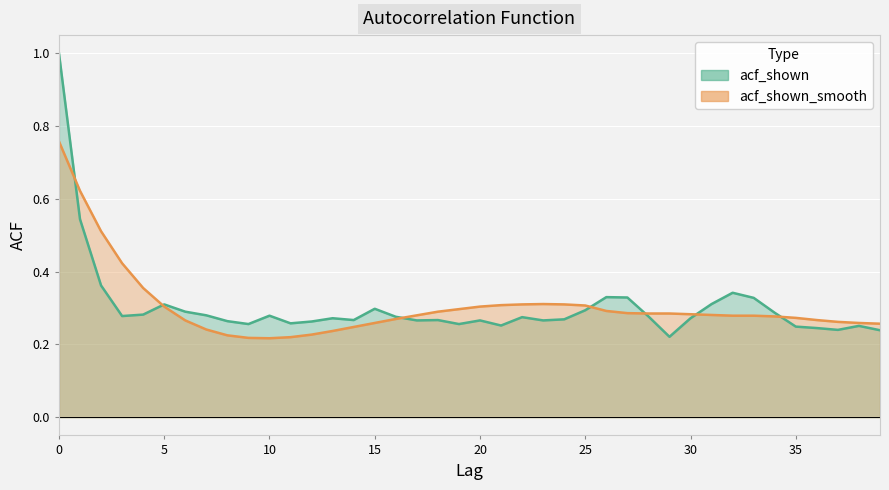

Where is acf_shown nearest to the value 0?

29